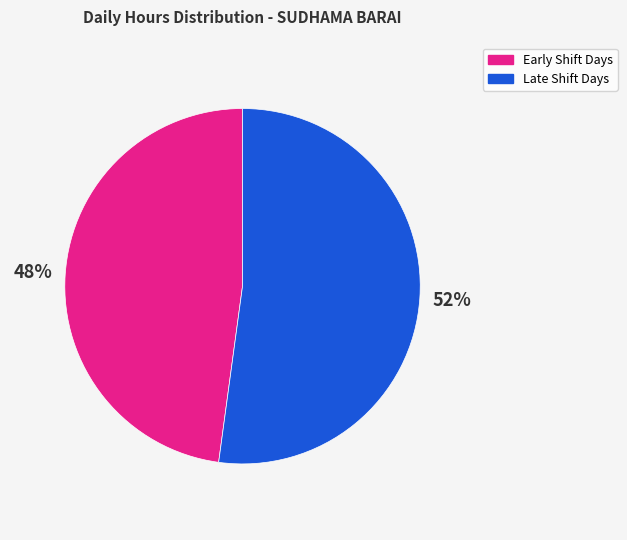

Is there any slice that represents more than half of the pie?

Yes